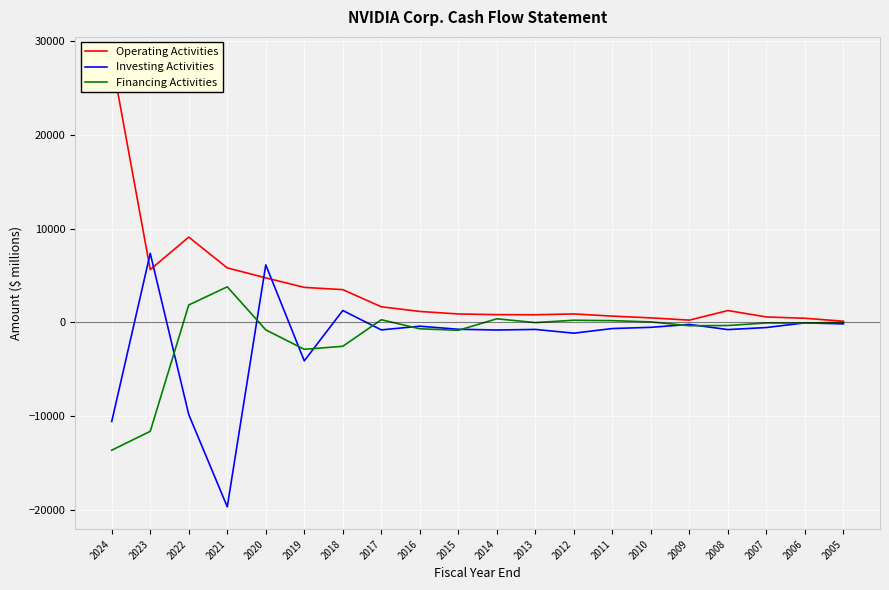

What is the maximum value shown in the chart?

28090